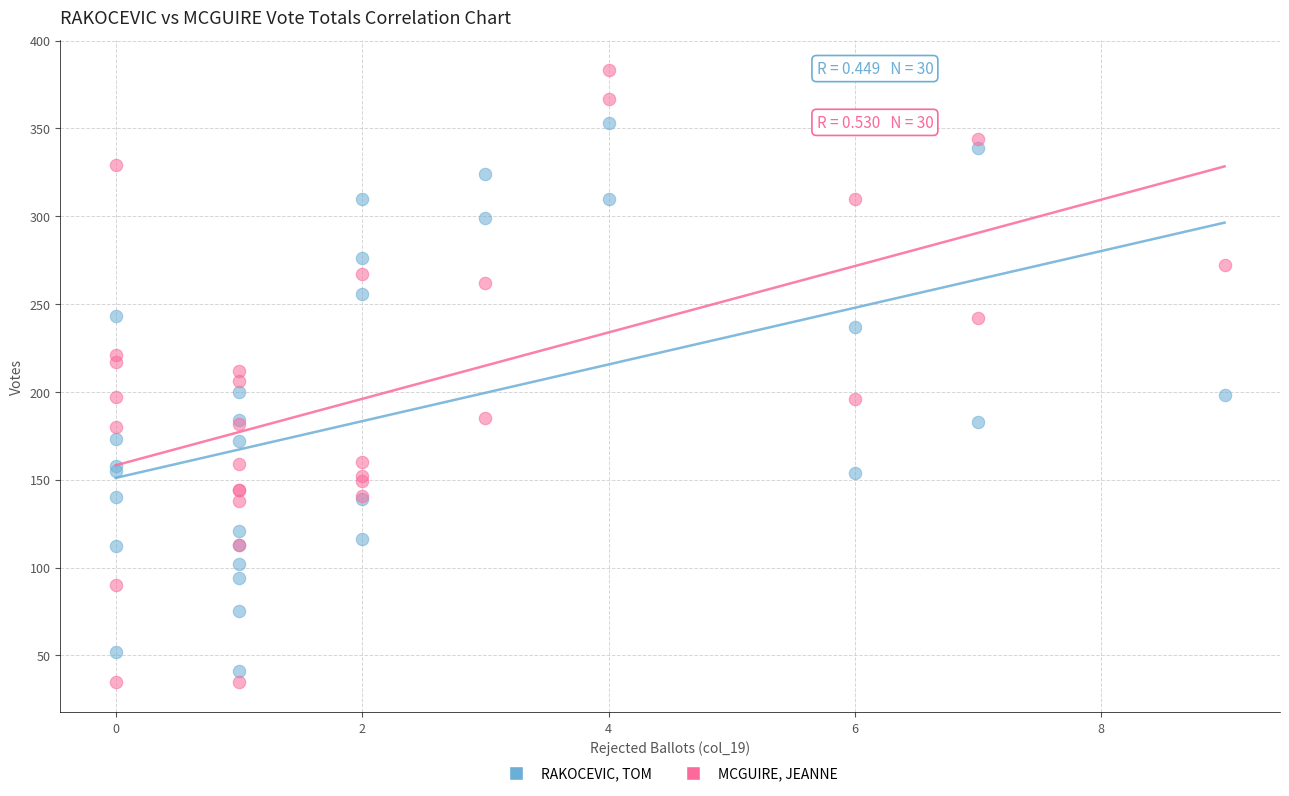

Which series has the largest Y range (max minus min)?

MCGUIRE, JEANNE